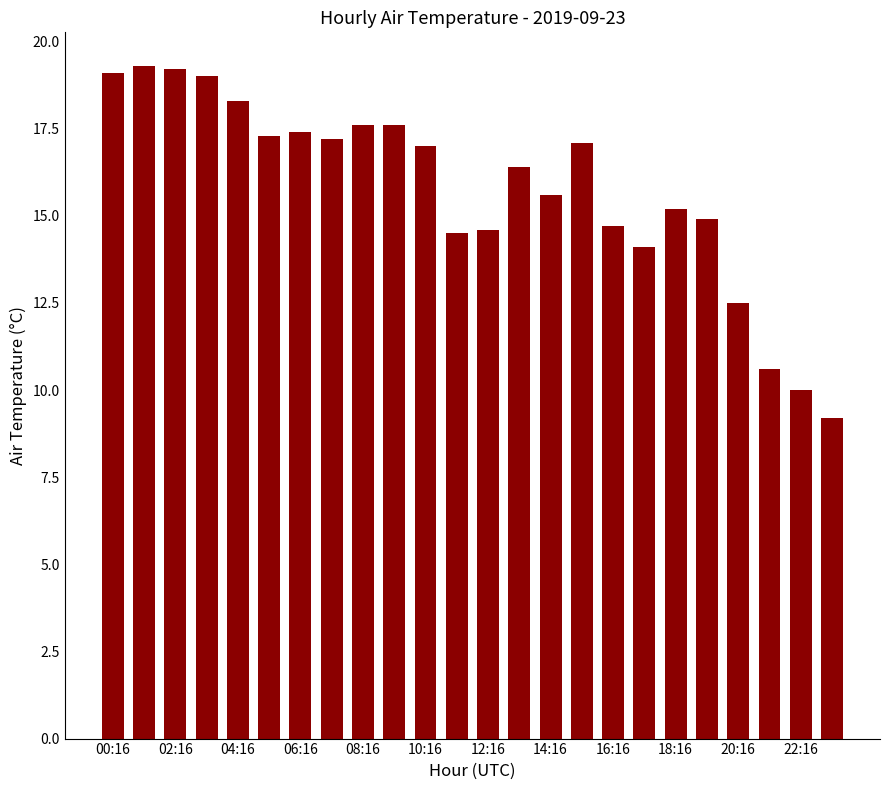

How many values are below 17?

12